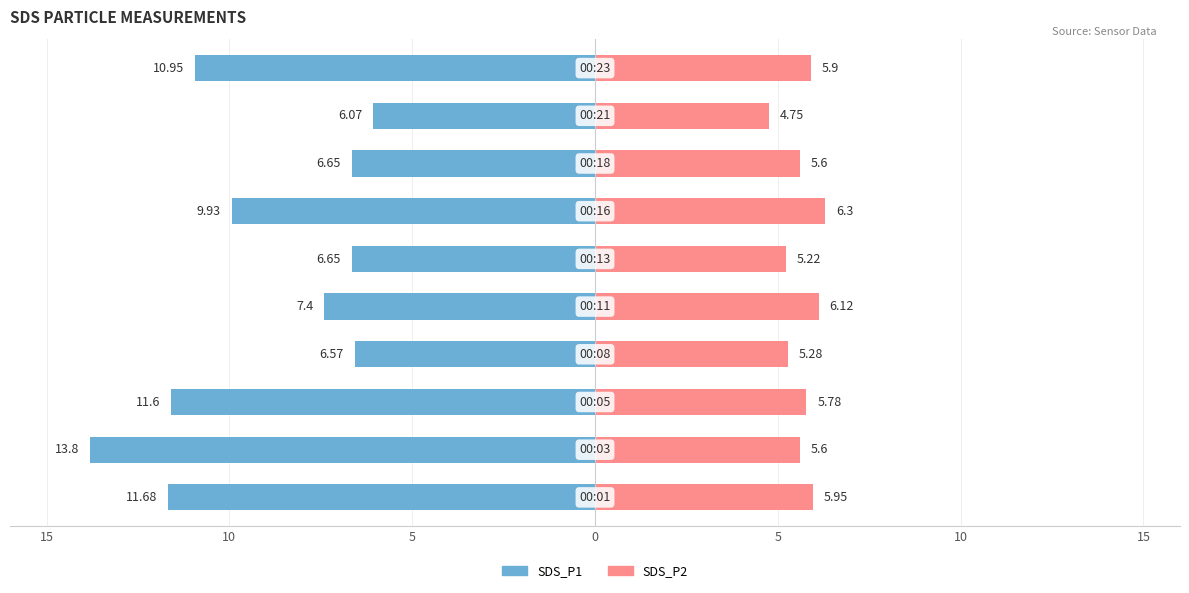

What is the spread (max minus min) of values at 0?

11.9